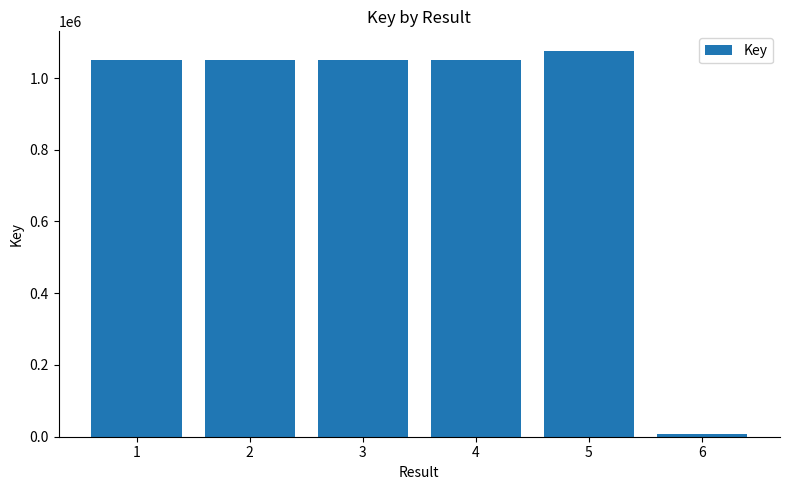

What is the ratio of the value at 4 to the value at 5?

1.0